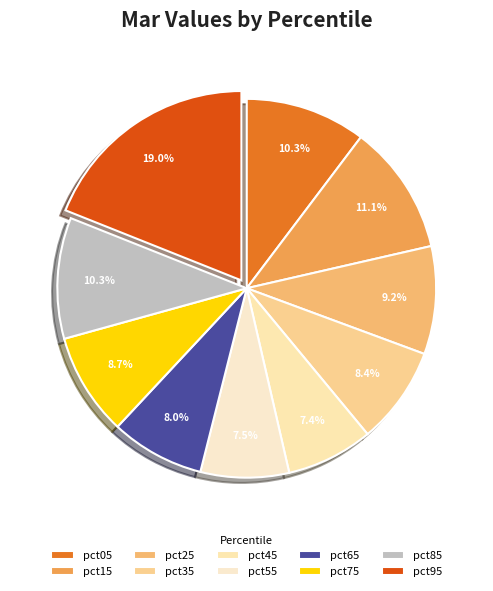

Is there a majority slice in this chart?

No